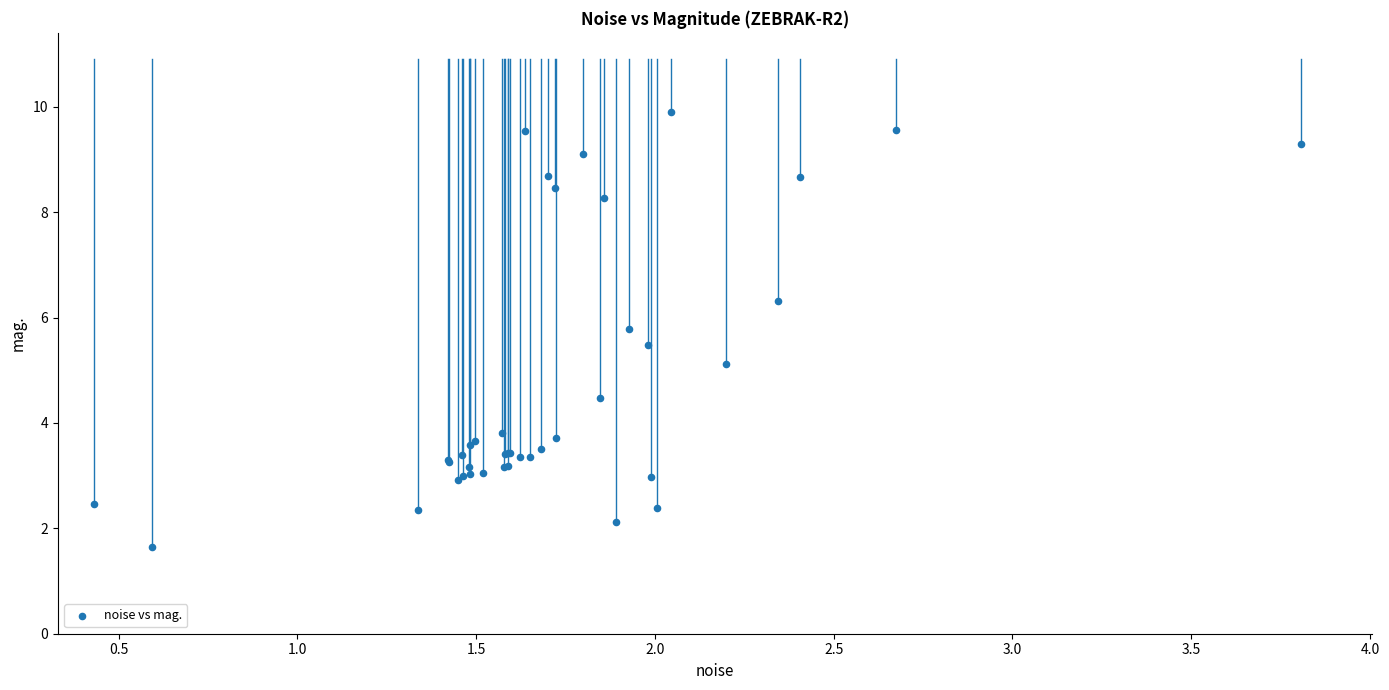

What Y value in the scatter plot is closest to 5?

5.1